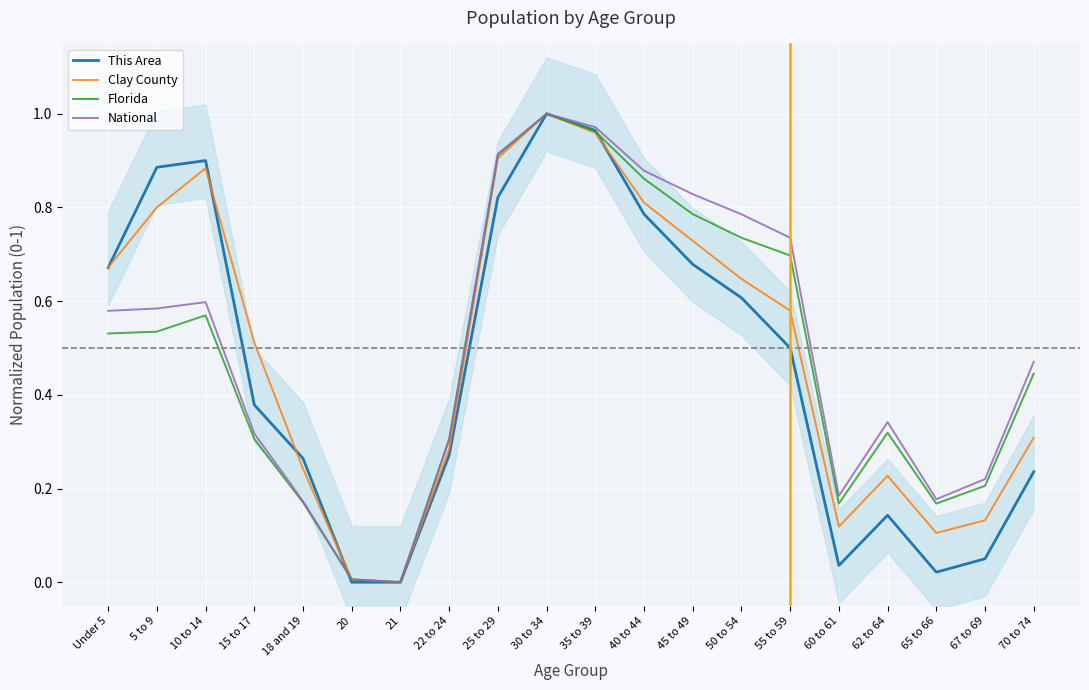

What is the difference between the second highest and second lowest values in the National series?

1.0